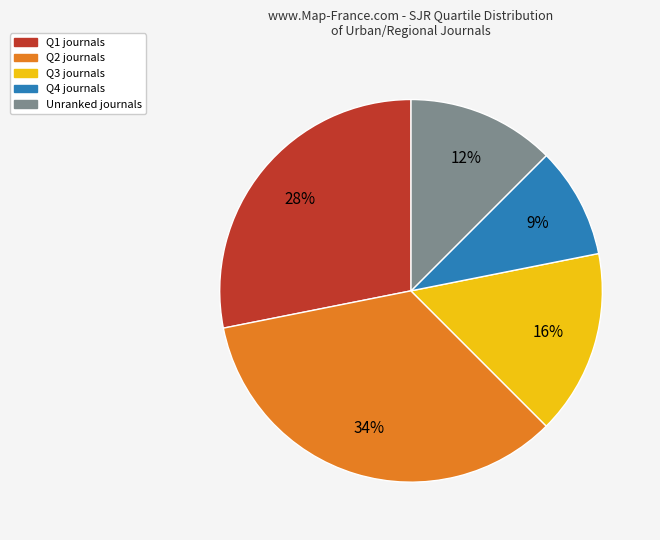

Does any single category account for the majority?

No